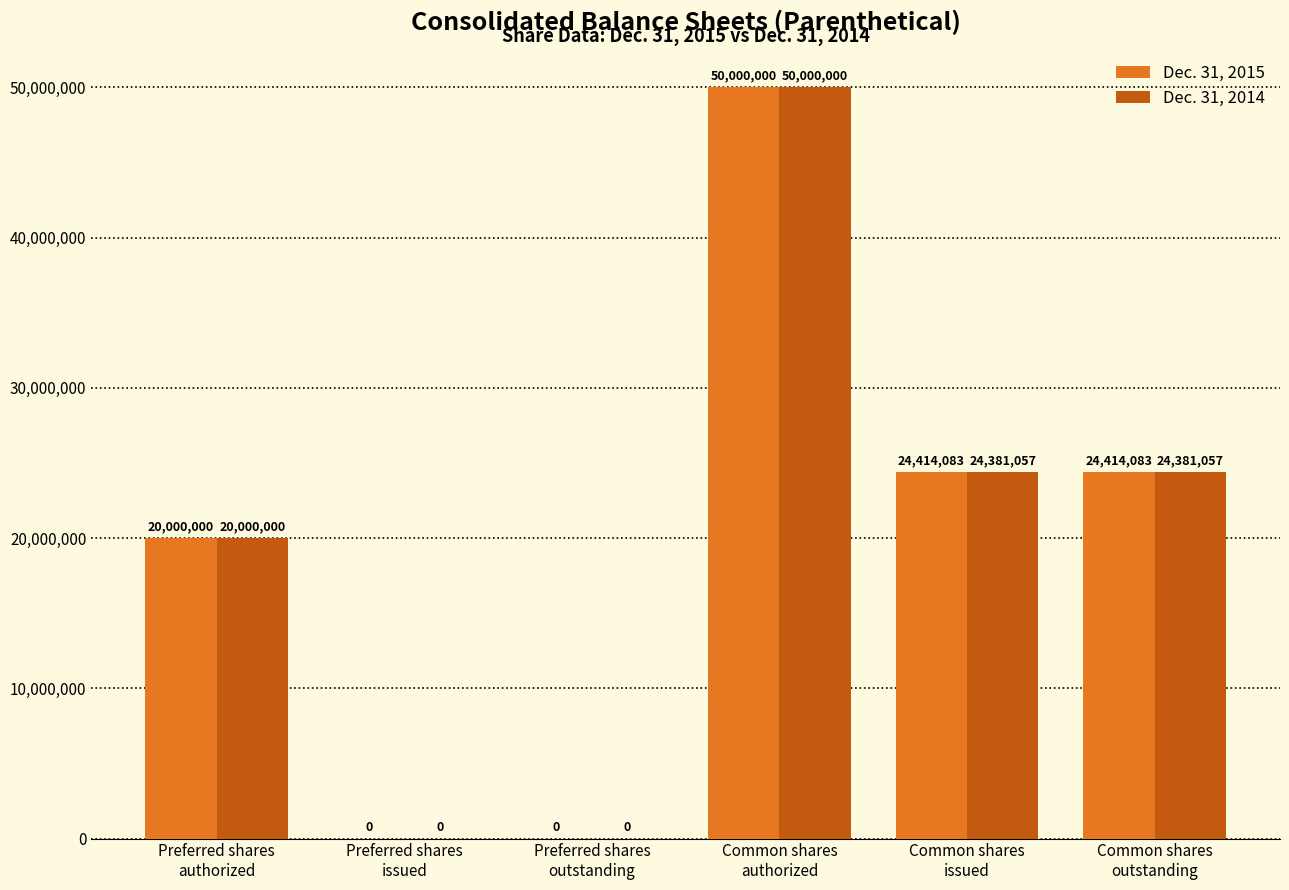

Reading left to right, extract all data points from this chart.

Dec. 31, 2015: Preferred shares
authorized=20000000	Preferred shares
issued=0	Preferred shares
outstanding=0	Common shares
authorized=50000000	Common shares
issued=24414083	Common shares
outstanding=24414083
Dec. 31, 2014: Preferred shares
authorized=20000000	Preferred shares
issued=0	Preferred shares
outstanding=0	Common shares
authorized=50000000	Common shares
issued=24381057	Common shares
outstanding=24381057